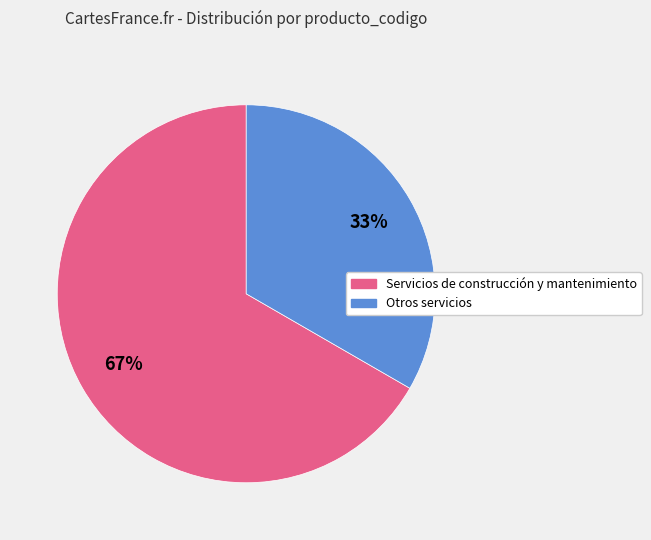

Is there any slice that represents more than half of the pie?

Yes